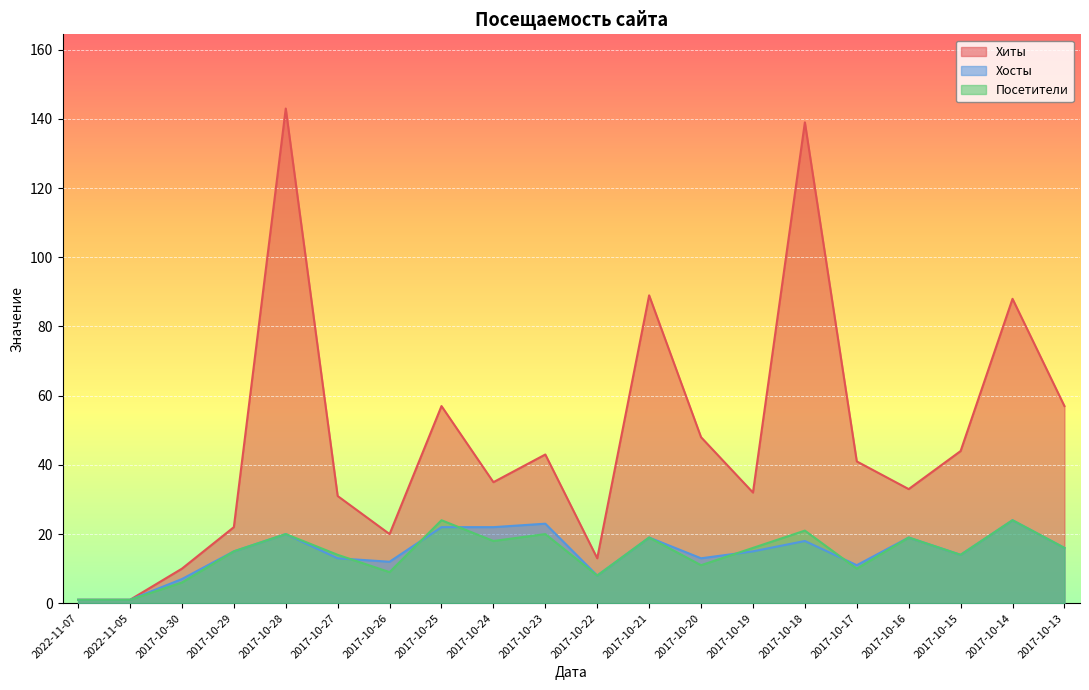

How many data points does each series have?

20